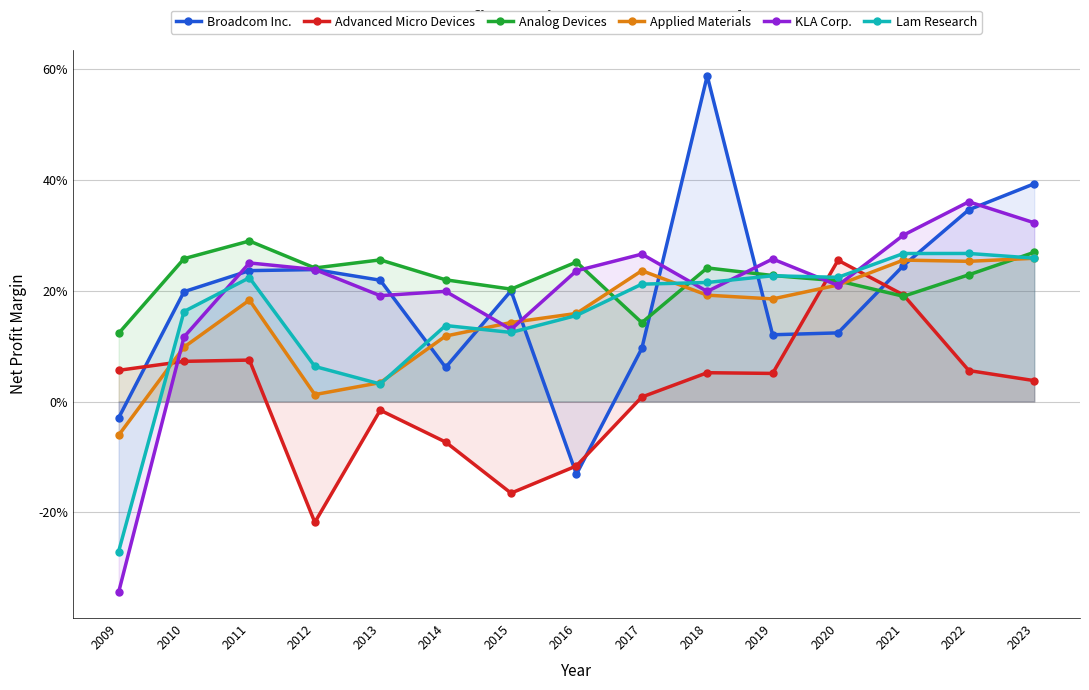

How many interior local peaks does the Broadcom Inc. series have?

3